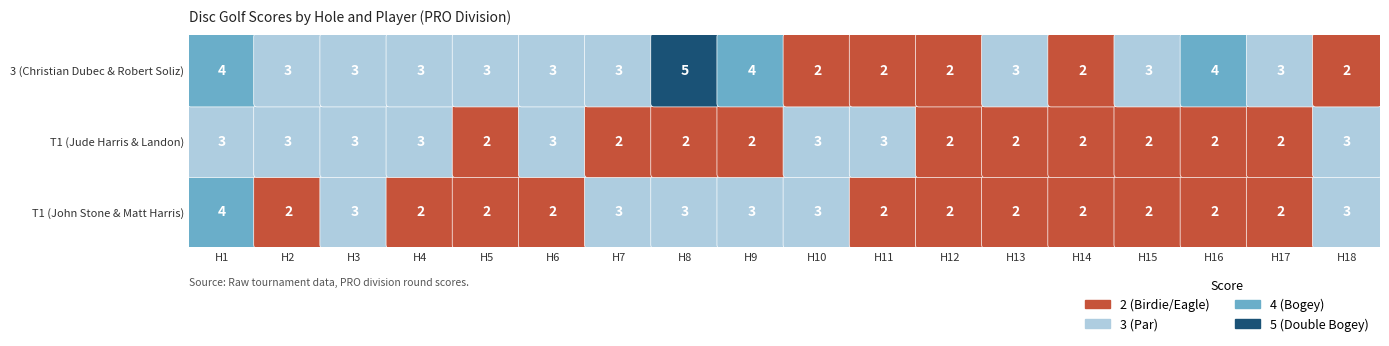

Count the number of data series in this chart.

3